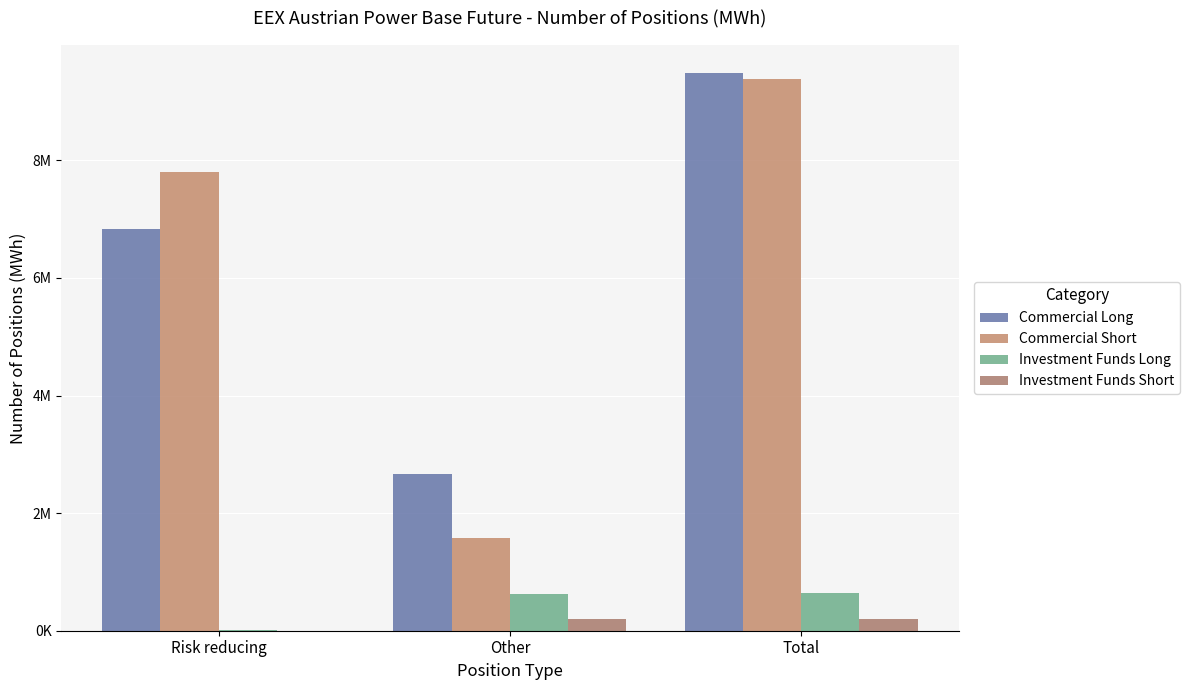

Where is Commercial Short nearest to the value 5473972?

Risk reducing